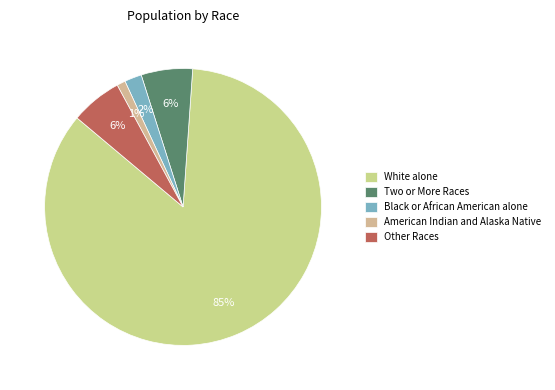

The Black or African American alone slice represents 2% of the pie. True or false?

True